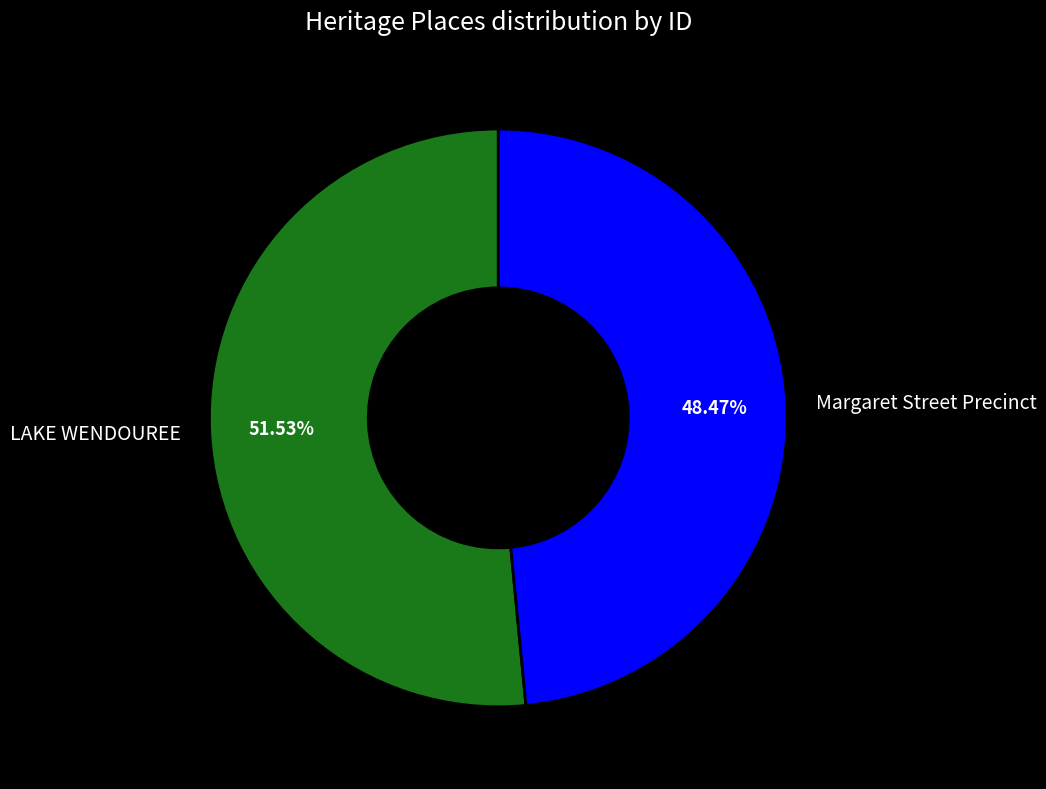

Count the number of slices in the pie.

2